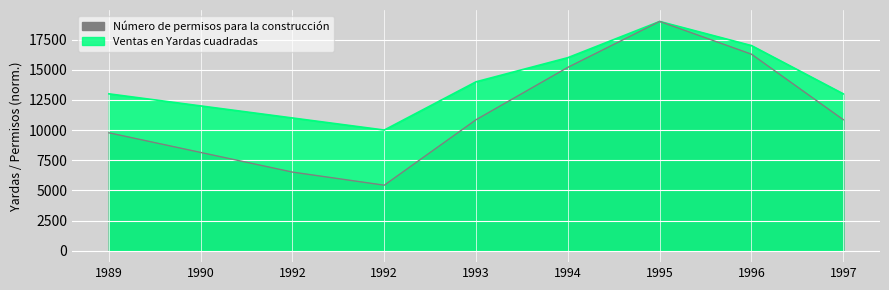

What is the difference between the highest and lowest values at 1989?

3228.6